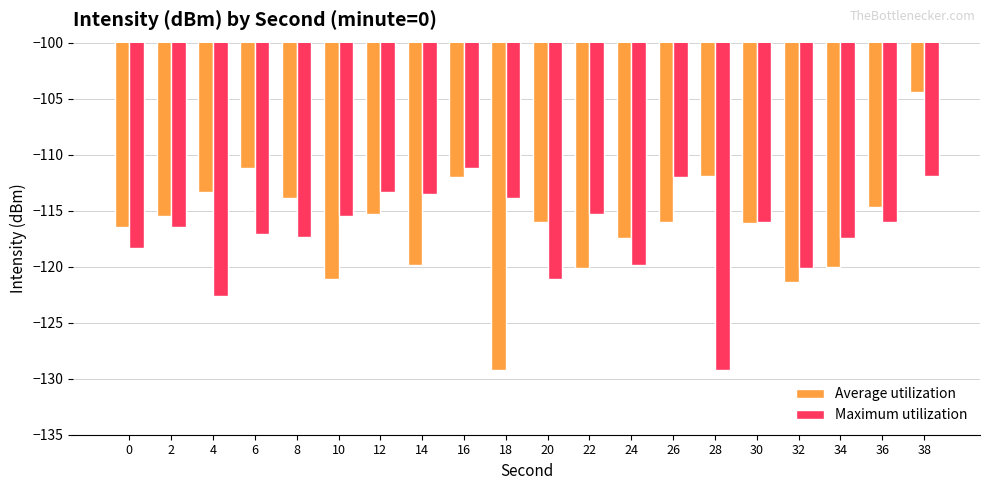

How many bars are there in each group?

2